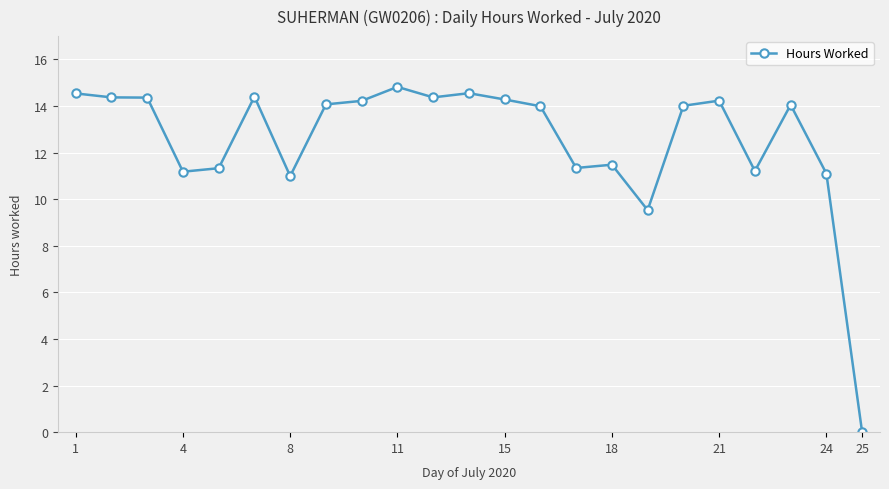

What is the difference between the maximum and minimum values?

14.8